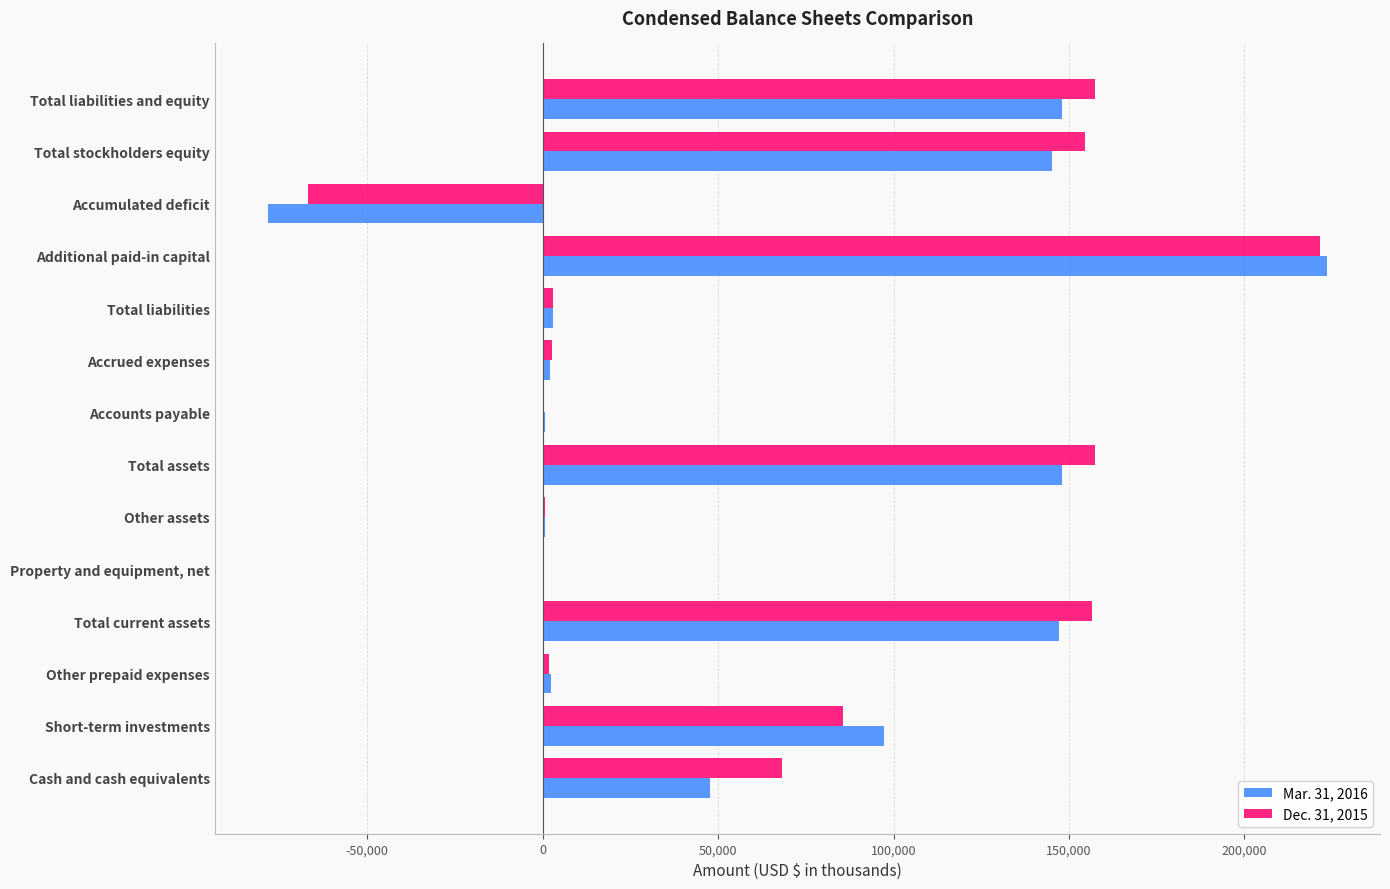

Is the value of Mar. 31, 2016 at Total liabilities greater than the value of Dec. 31, 2015 at Cash and cash equivalents?

No